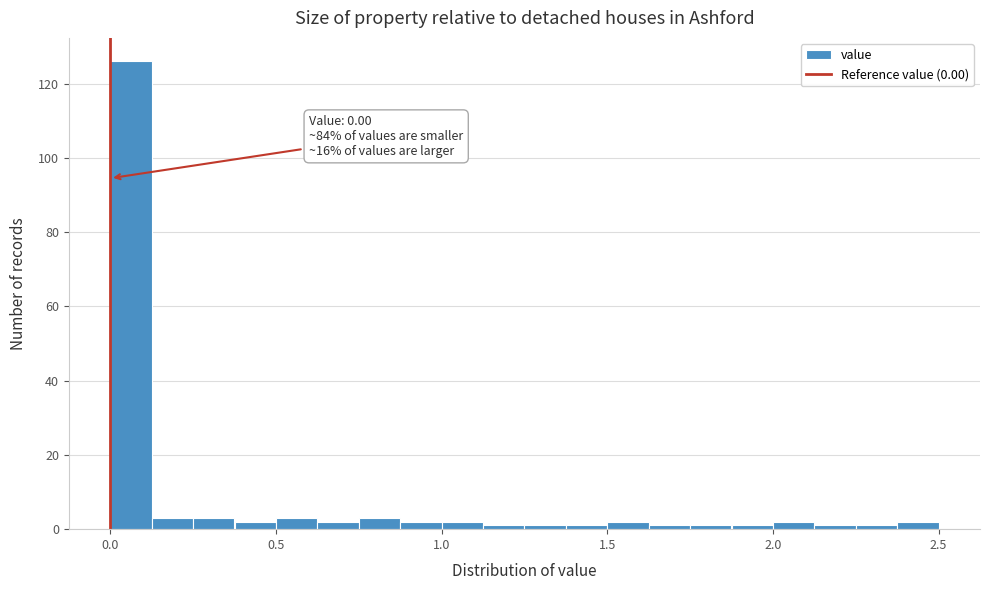

Read against the x-axis, roughly where is the centre of the tallest bar?

0.05